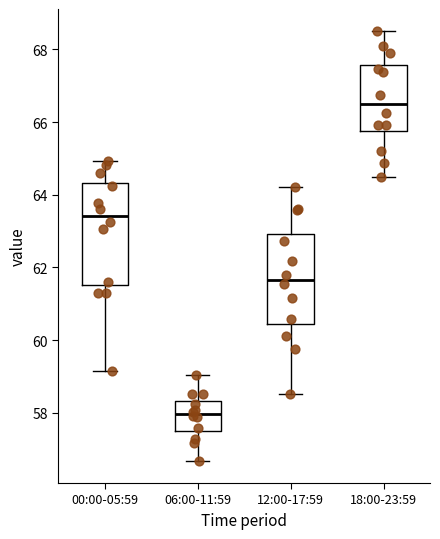

Reading left to right, transcribe this box plot: for each box, give where its median line is, the range the box spans, and where its two whiskers end, as read against the y-axis. The values are not printed on the chart, so give them approximately, as read against the axis.

00:00-05:59: median 63.4, box 61.6 to 64.4, whiskers 59.2 to 65.0
06:00-11:59: median 58.0, box 57.6 to 58.4, whiskers 56.6 to 59.0
12:00-17:59: median 61.6, box 60.4 to 63.0, whiskers 58.6 to 64.2
18:00-23:59: median 66.6, box 65.8 to 67.6, whiskers 64.4 to 68.6